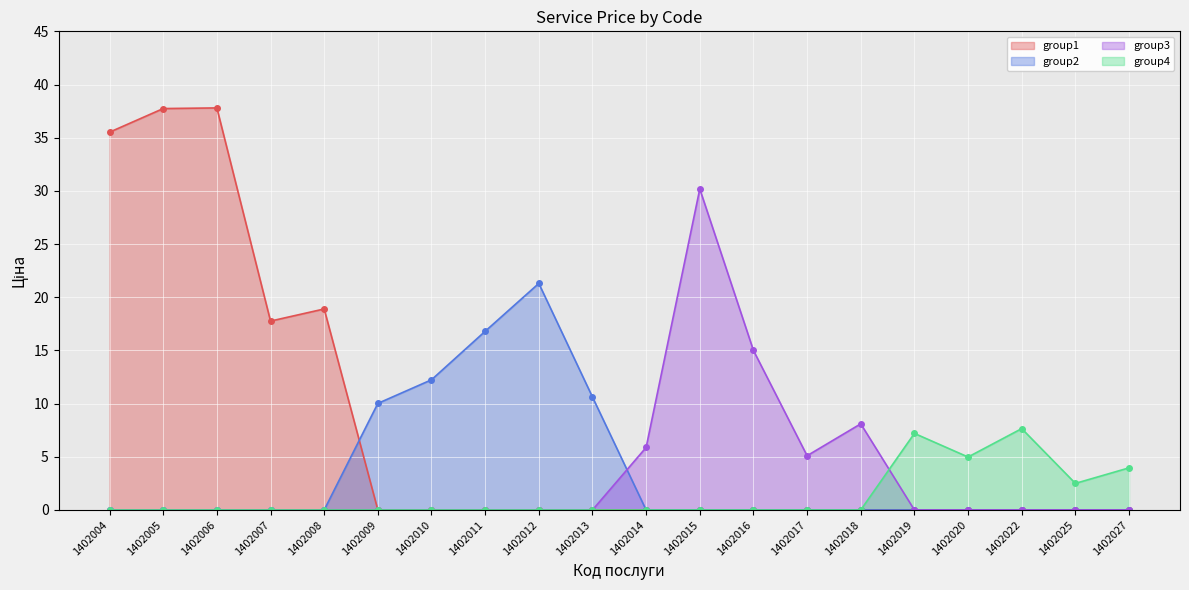

At which label does the data first exceed 12?

1402004